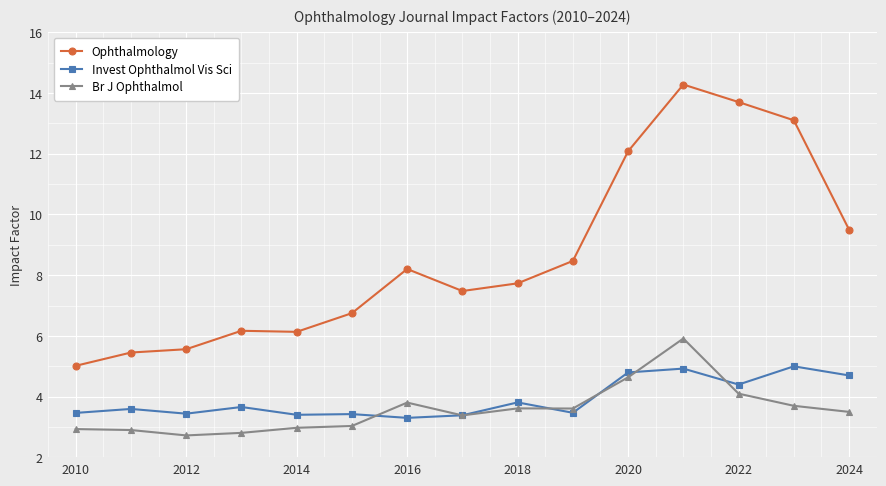

What are all the series names shown in the legend?

Ophthalmology, Invest Ophthalmol Vis Sci, Br J Ophthalmol